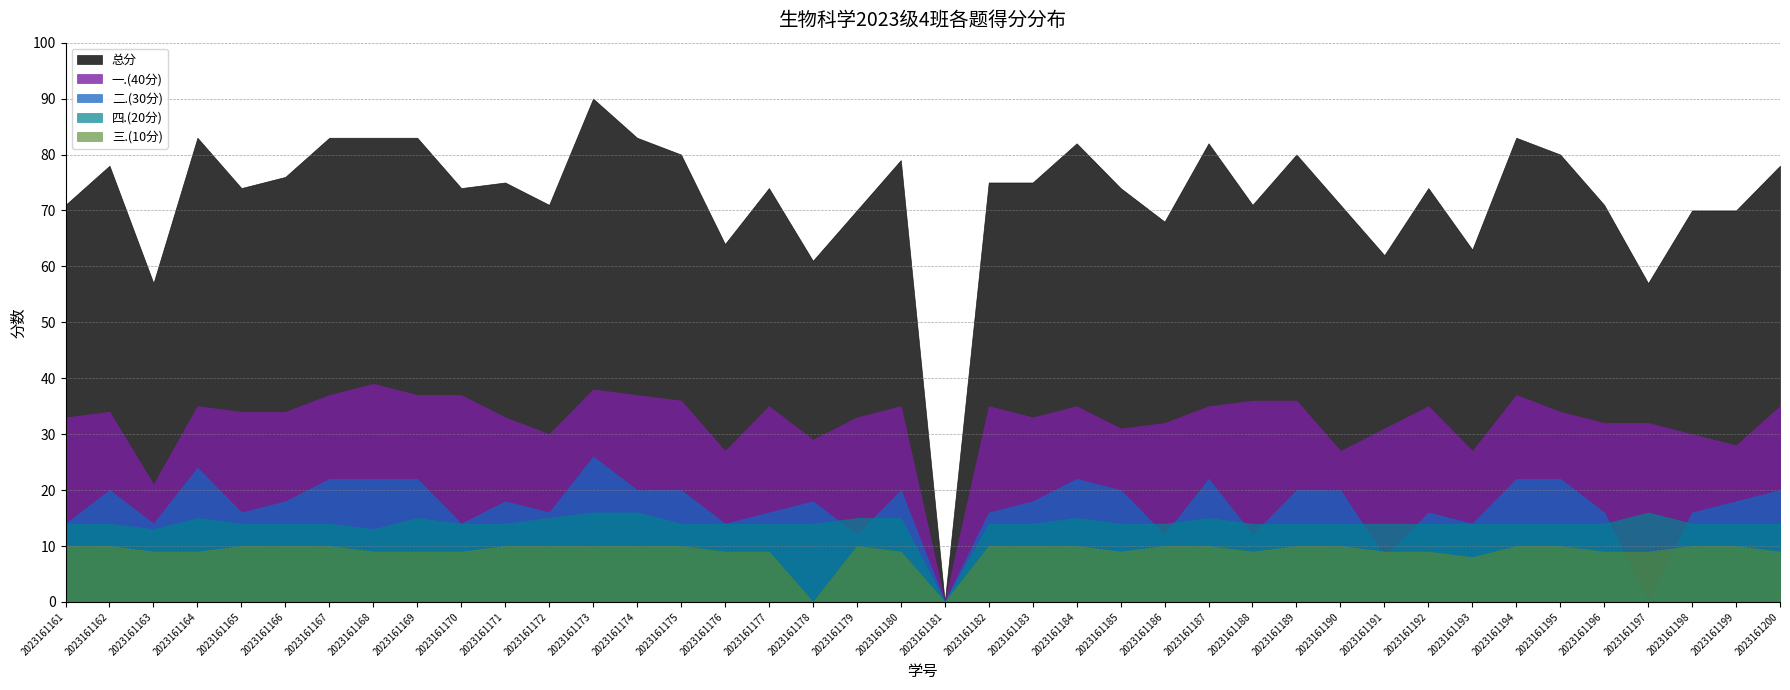

Reading right to left, what are all the values shown in this chart?

总分: 2023161200=78	2023161199=70	2023161198=70	2023161197=57	2023161196=71	2023161195=80	2023161194=83	2023161193=63	2023161192=74	2023161191=62	2023161190=71	2023161189=80	2023161188=71	2023161187=82	2023161186=68	2023161185=74	2023161184=82	2023161183=75	2023161182=75	2023161181=0	2023161180=79	2023161179=70	2023161178=61	2023161177=74	2023161176=64	2023161175=80	2023161174=83	2023161173=90	2023161172=71	2023161171=75	2023161170=74	2023161169=83	2023161168=83	2023161167=83	2023161166=76	2023161165=74	2023161164=83	2023161163=57	2023161162=78	2023161161=71
一.(40分): 2023161200=35	2023161199=28	2023161198=30	2023161197=32	2023161196=32	2023161195=34	2023161194=37	2023161193=27	2023161192=35	2023161191=31	2023161190=27	2023161189=36	2023161188=36	2023161187=35	2023161186=32	2023161185=31	2023161184=35	2023161183=33	2023161182=35	2023161181=0	2023161180=35	2023161179=33	2023161178=29	2023161177=35	2023161176=27	2023161175=36	2023161174=37	2023161173=38	2023161172=30	2023161171=33	2023161170=37	2023161169=37	2023161168=39	2023161167=37	2023161166=34	2023161165=34	2023161164=35	2023161163=21	2023161162=34	2023161161=33
二.(30分): 2023161200=20	2023161199=18	2023161198=16	2023161197=0	2023161196=16	2023161195=22	2023161194=22	2023161193=14	2023161192=16	2023161191=8	2023161190=20	2023161189=20	2023161188=12	2023161187=22	2023161186=12	2023161185=20	2023161184=22	2023161183=18	2023161182=16	2023161181=0	2023161180=20	2023161179=12	2023161178=18	2023161177=16	2023161176=14	2023161175=20	2023161174=20	2023161173=26	2023161172=16	2023161171=18	2023161170=14	2023161169=22	2023161168=22	2023161167=22	2023161166=18	2023161165=16	2023161164=24	2023161163=14	2023161162=20	2023161161=14
四.(20分): 2023161200=14	2023161199=14	2023161198=14	2023161197=16	2023161196=14	2023161195=14	2023161194=14	2023161193=14	2023161192=14	2023161191=14	2023161190=14	2023161189=14	2023161188=14	2023161187=15	2023161186=14	2023161185=14	2023161184=15	2023161183=14	2023161182=14	2023161181=0	2023161180=15	2023161179=15	2023161178=14	2023161177=14	2023161176=14	2023161175=14	2023161174=16	2023161173=16	2023161172=15	2023161171=14	2023161170=14	2023161169=15	2023161168=13	2023161167=14	2023161166=14	2023161165=14	2023161164=15	2023161163=13	2023161162=14	2023161161=14
三.(10分): 2023161200=9	2023161199=10	2023161198=10	2023161197=9	2023161196=9	2023161195=10	2023161194=10	2023161193=8	2023161192=9	2023161191=9	2023161190=10	2023161189=10	2023161188=9	2023161187=10	2023161186=10	2023161185=9	2023161184=10	2023161183=10	2023161182=10	2023161181=0	2023161180=9	2023161179=10	2023161178=0	2023161177=9	2023161176=9	2023161175=10	2023161174=10	2023161173=10	2023161172=10	2023161171=10	2023161170=9	2023161169=9	2023161168=9	2023161167=10	2023161166=10	2023161165=10	2023161164=9	2023161163=9	2023161162=10	2023161161=10